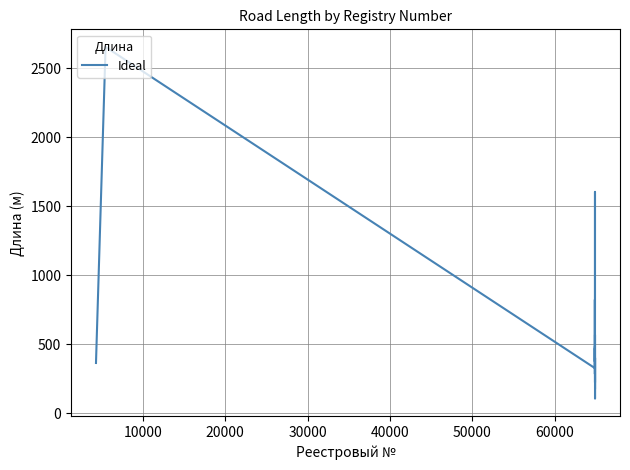

What is the difference between the maximum and minimum values?

2546